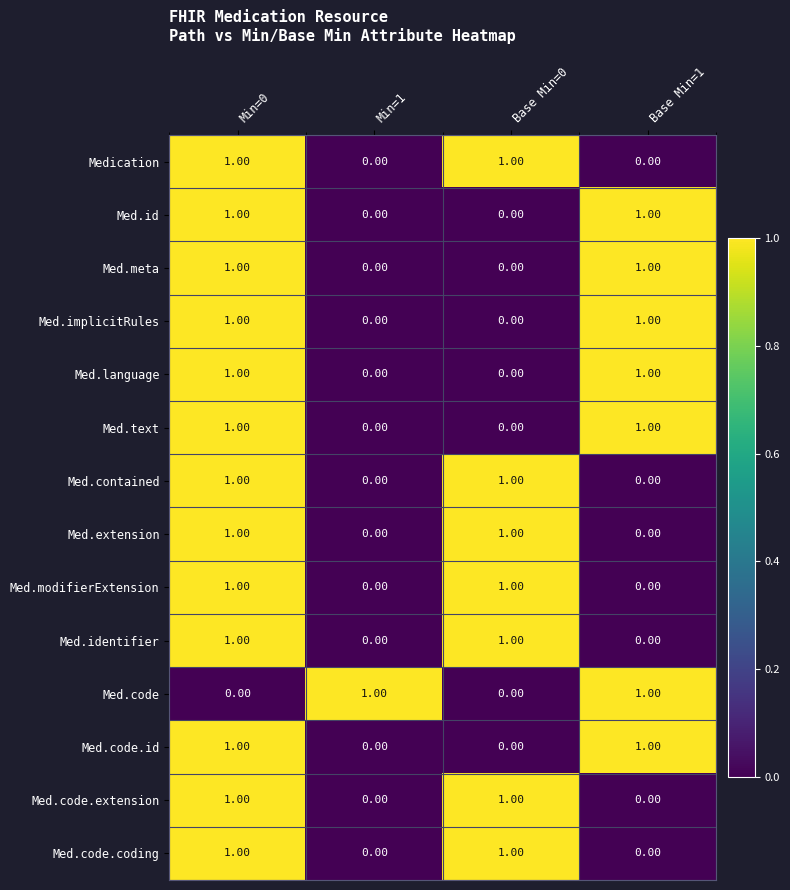

At which category is the sum across all series the highest?

Min=0